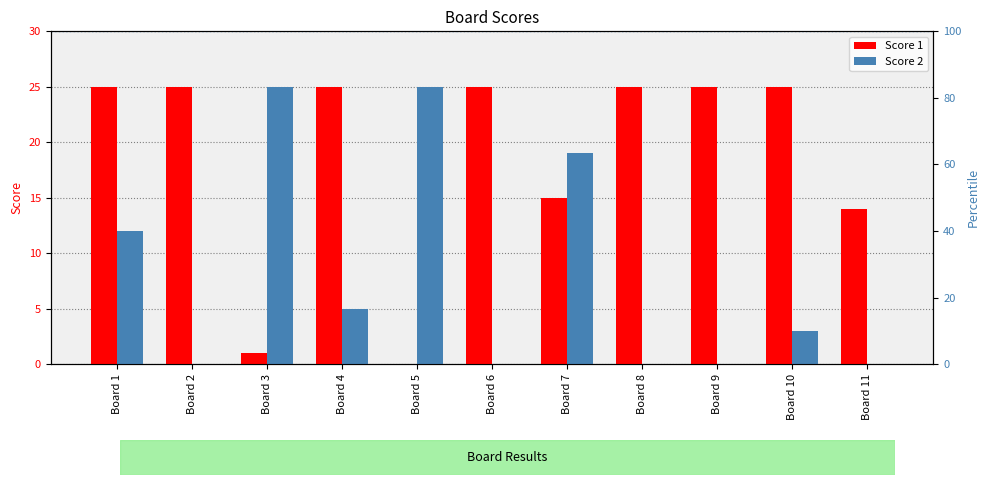

Count the number of categories in the chart.

11